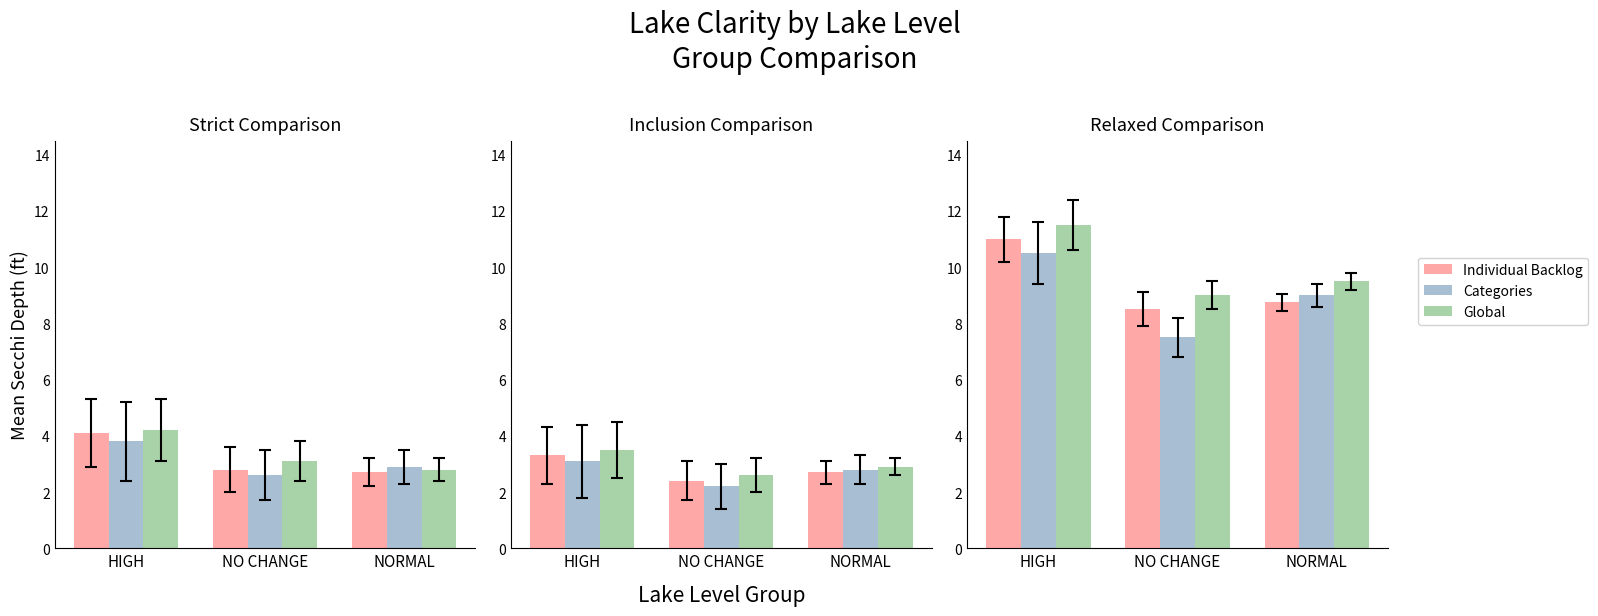

What is the label of the 2nd bar from the right?

NO CHANGE